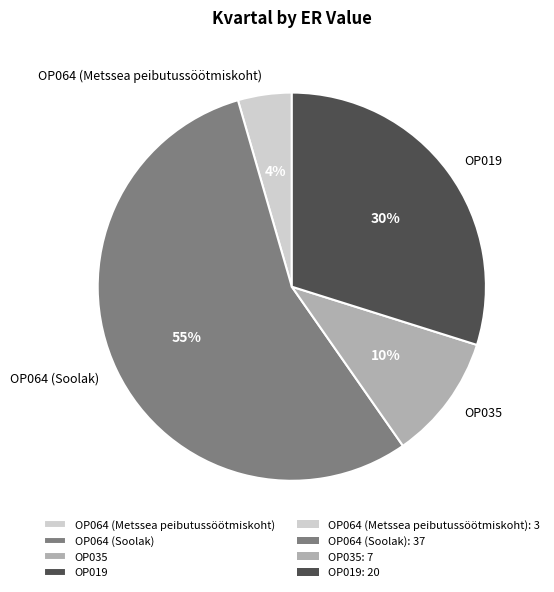

Rank the categories by value from lowest to highest.

OP064 (Metssea peibutussöötmiskoht), OP035, OP019, OP064 (Soolak)